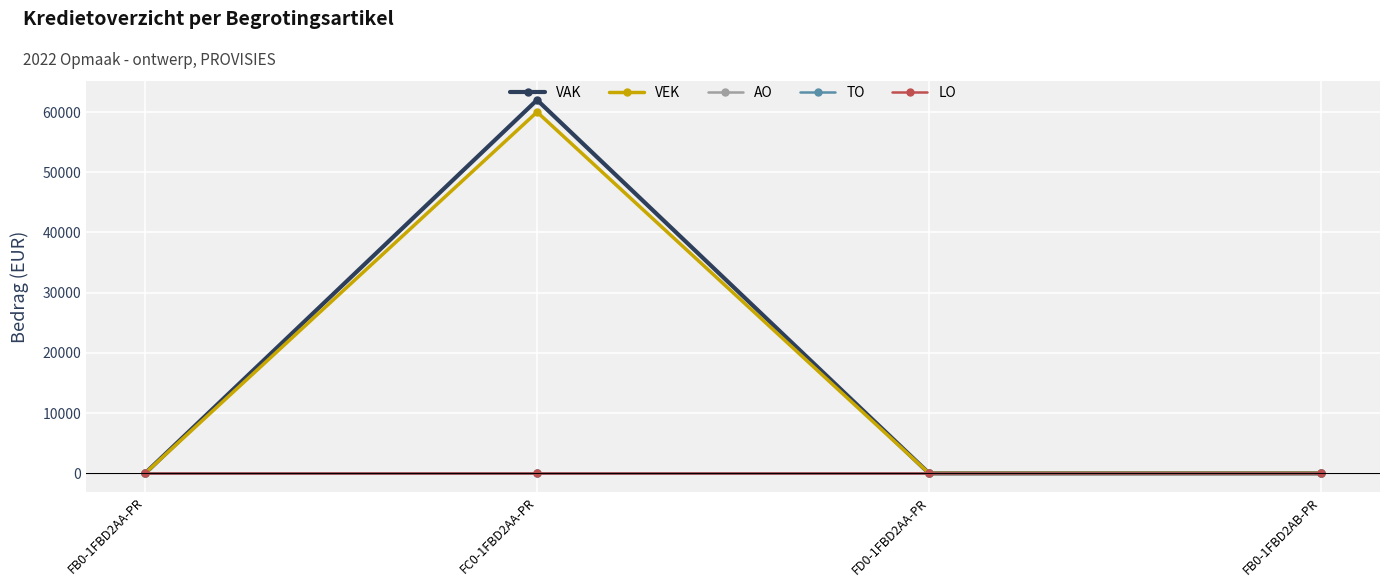

Which category has the lowest value in the VEK series?

FB0-1FBD2AA-PR